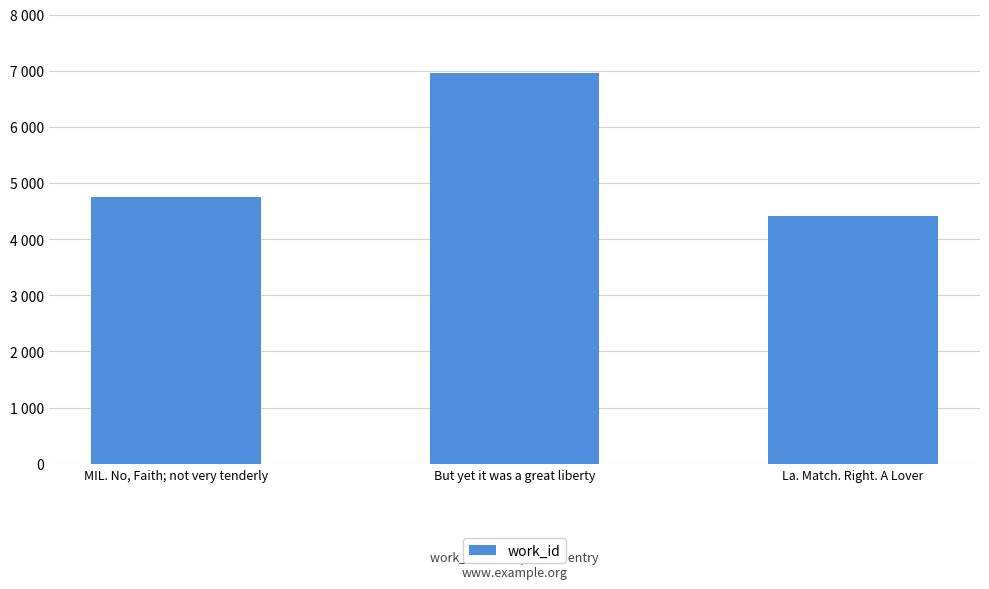

What is the change in value from But yet it was a great liberty to La. Match. Right. A Lover?

-2541